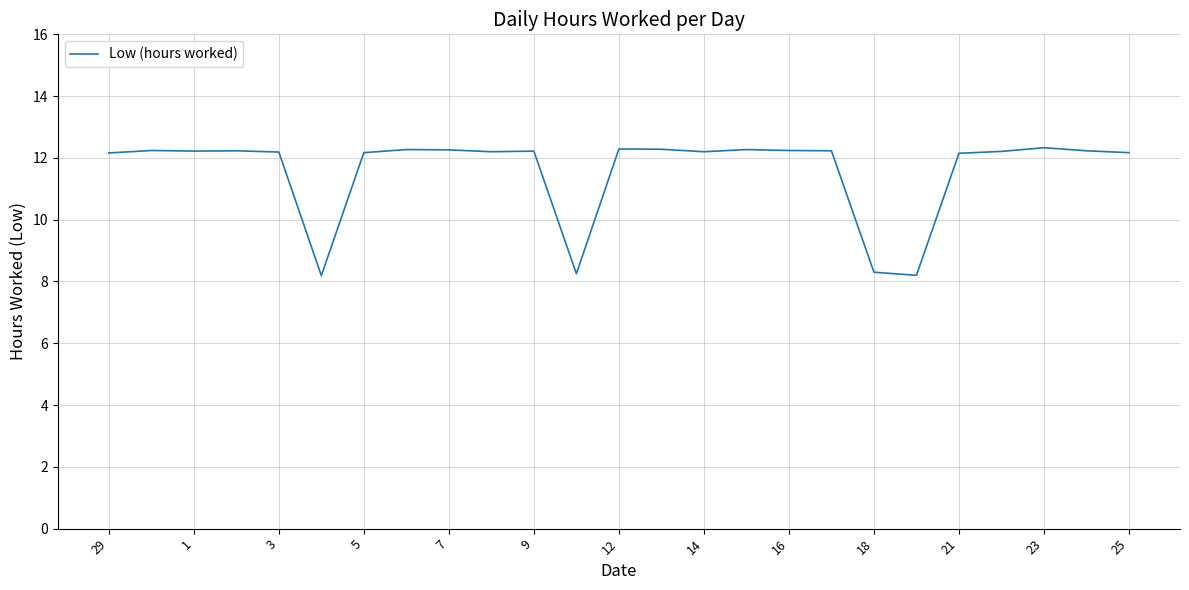

What is the smallest value displayed?

8.2